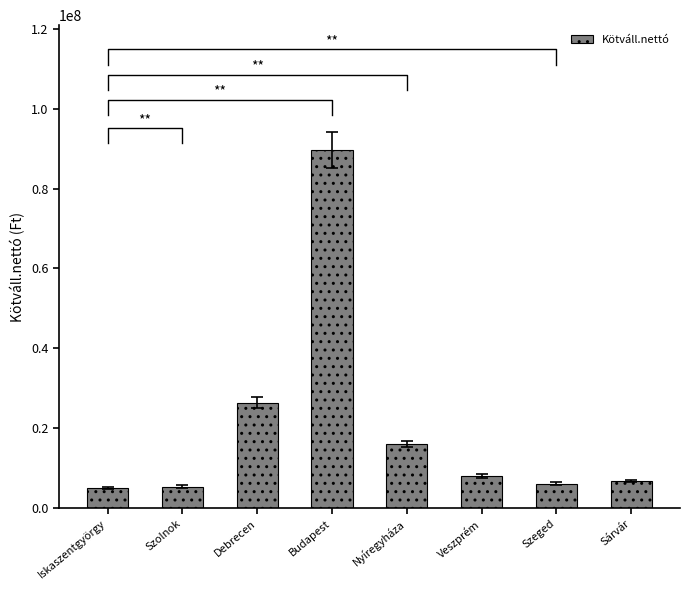

What is the difference between the second highest and second lowest values?

20992298